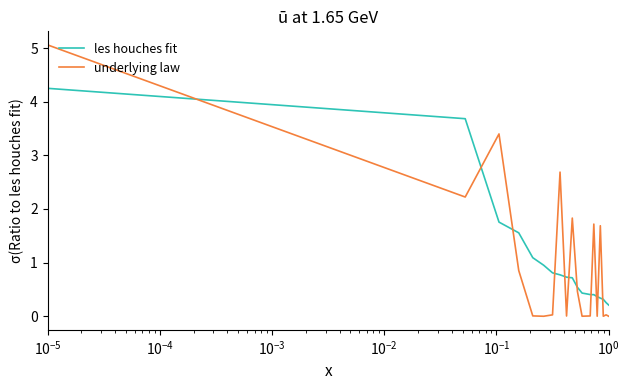

Which series ends up on top after the final intersection of les houches fit and underlying law?

les houches fit